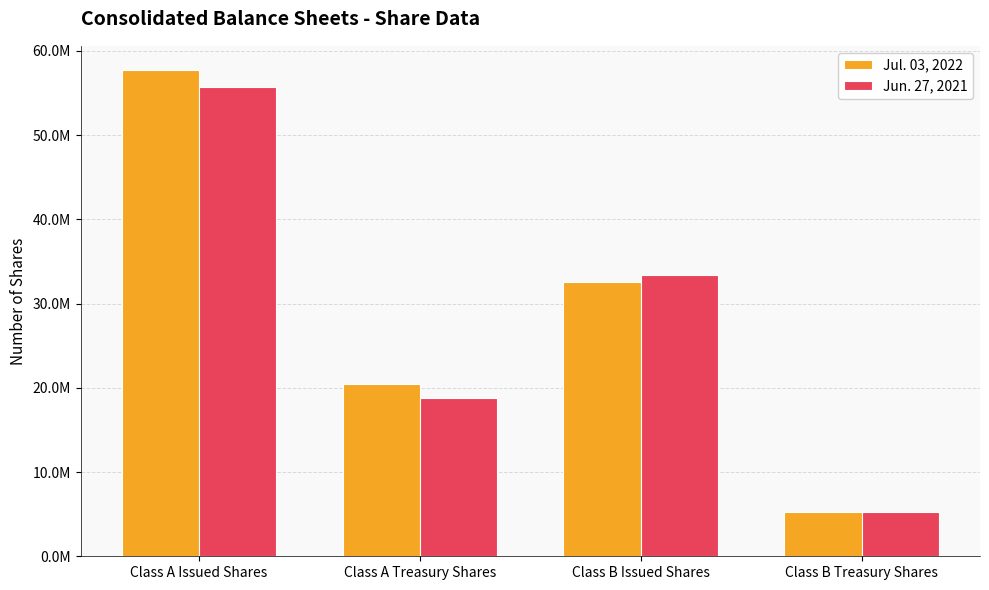

At which label does Jun. 27, 2021 first exceed 33433614?

Class A Issued Shares